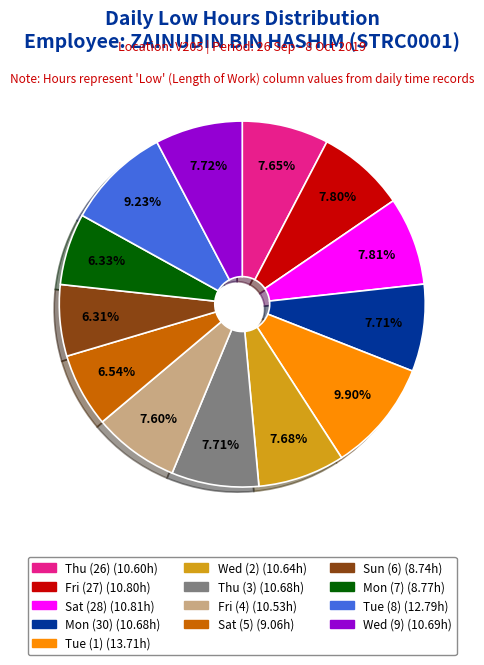

Is the sum of Tue (8) and Sat (28) greater than half?

No